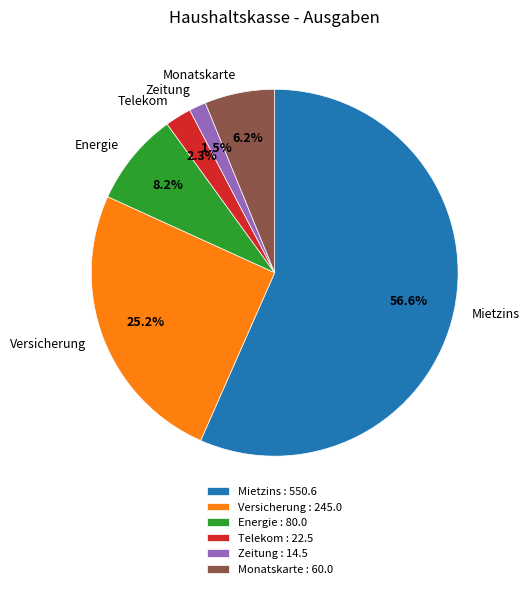

What is the largest slice in the pie chart?

Mietzins